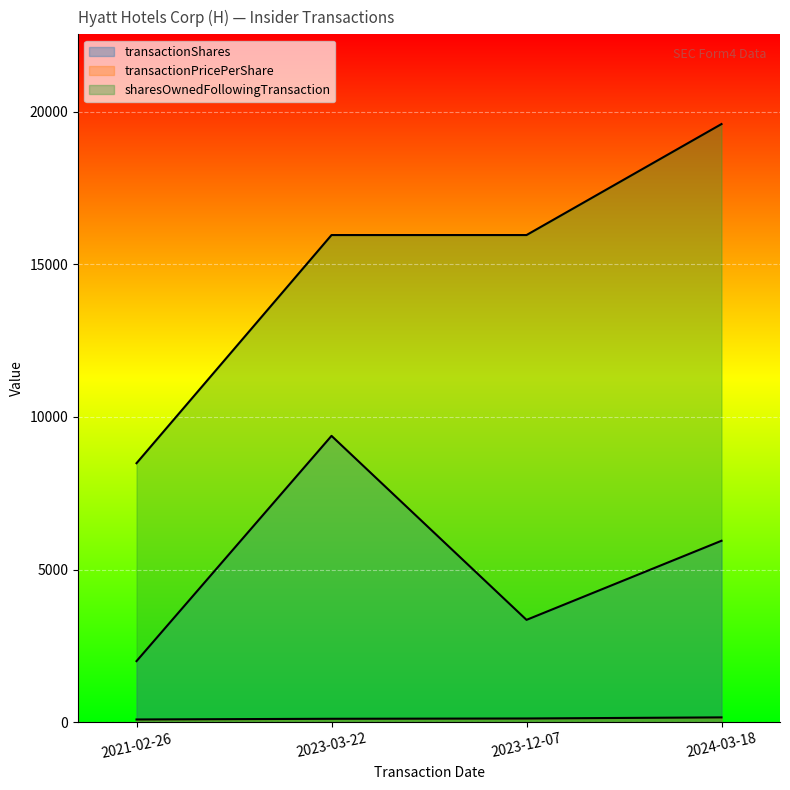

Reading left to right, extract all data points from this chart.

transactionShares: 2021-02-26=2000.0	2023-03-22=9378.0	2023-12-07=3351.0	2024-03-18=5942.0
transactionPricePerShare: 2021-02-26=88.1	2023-03-22=110.6	2023-12-07=120.3	2024-03-18=156.4
sharesOwnedFollowingTransaction: 2021-02-26=8483.0	2023-03-22=15956.0	2023-12-07=15956.0	2024-03-18=19592.0